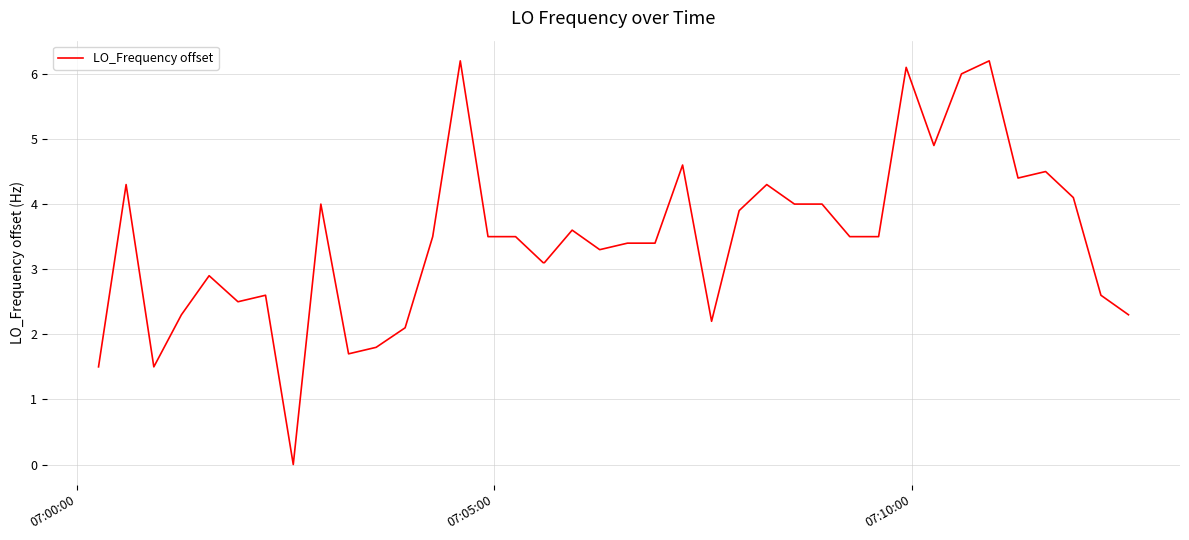

What is the greatest value displayed?

6.2